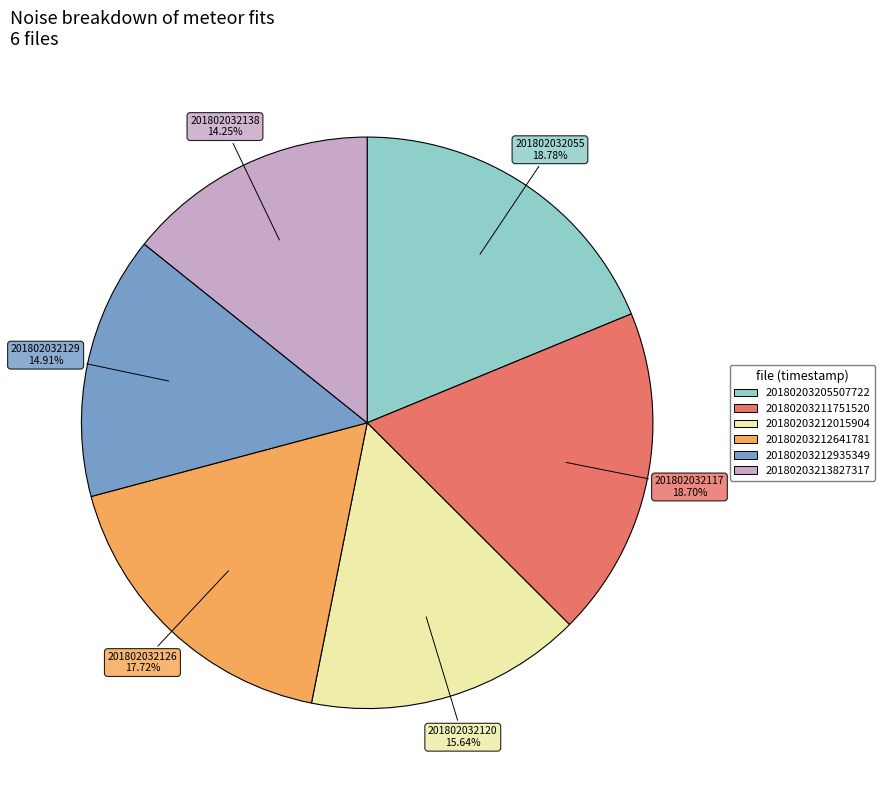

What percentage is the 20180203205507722 slice, to the nearest percent?

19%